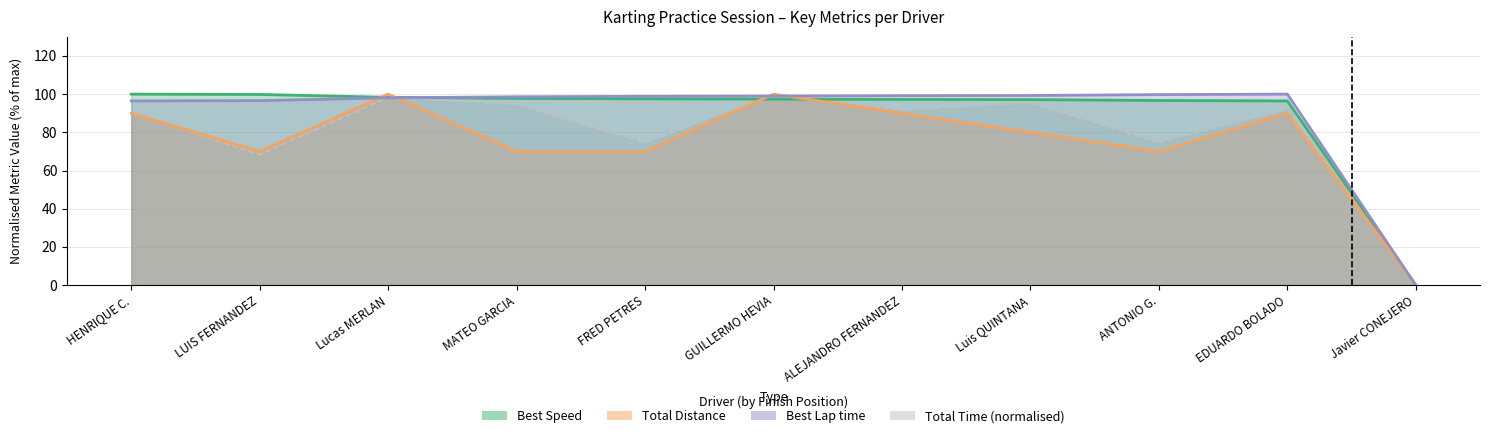

Is it true that Best Lap time equals 56.3 at EDUARDO BOLADO?

False